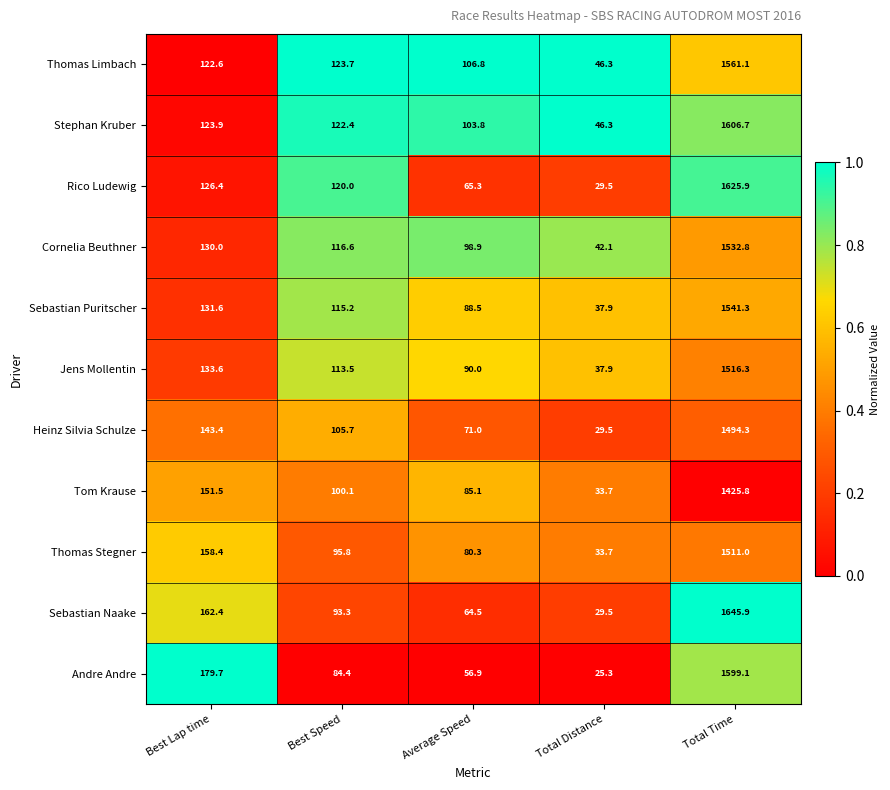

At Average Speed, list the series in order from smallest to largest.

Andre Andre, Sebastian Naake, Rico Ludewig, Heinz Silvia Schulze, Thomas Stegner, Tom Krause, Sebastian Puritscher, Jens Mollentin, Cornelia Beuthner, Stephan Kruber, Thomas Limbach